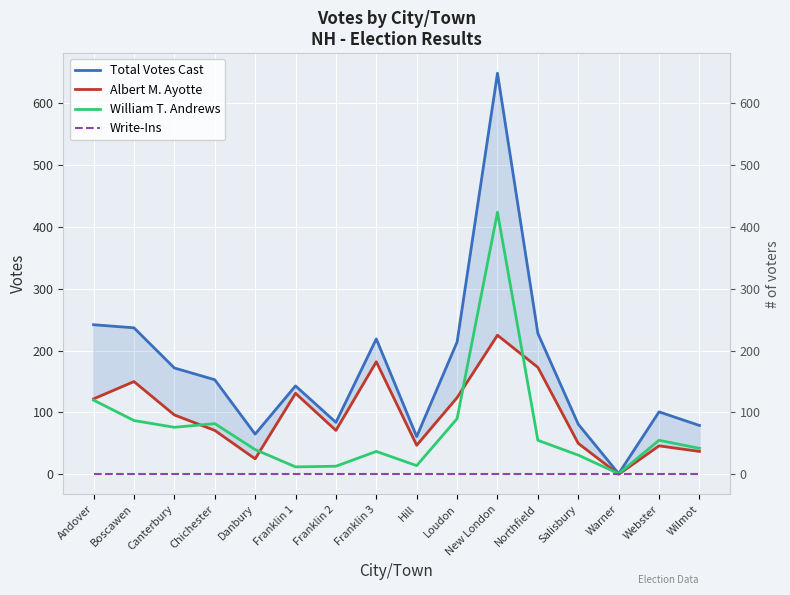

True or false: Total Votes Cast and William T. Andrews cross at least once.

False